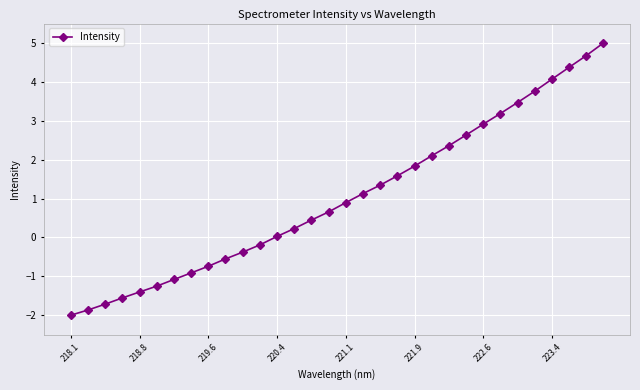

What is the value of the 1st point from the left?

-2.0